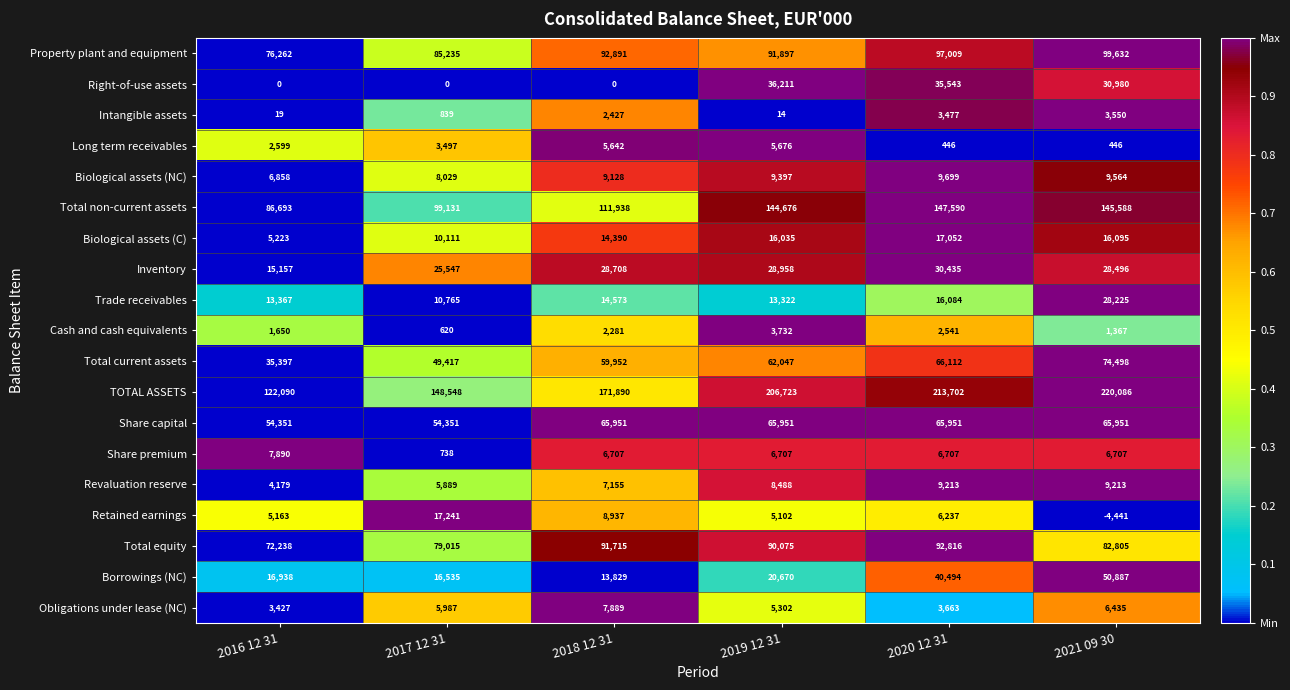

At how many categories does at least one series exceed 0?

6